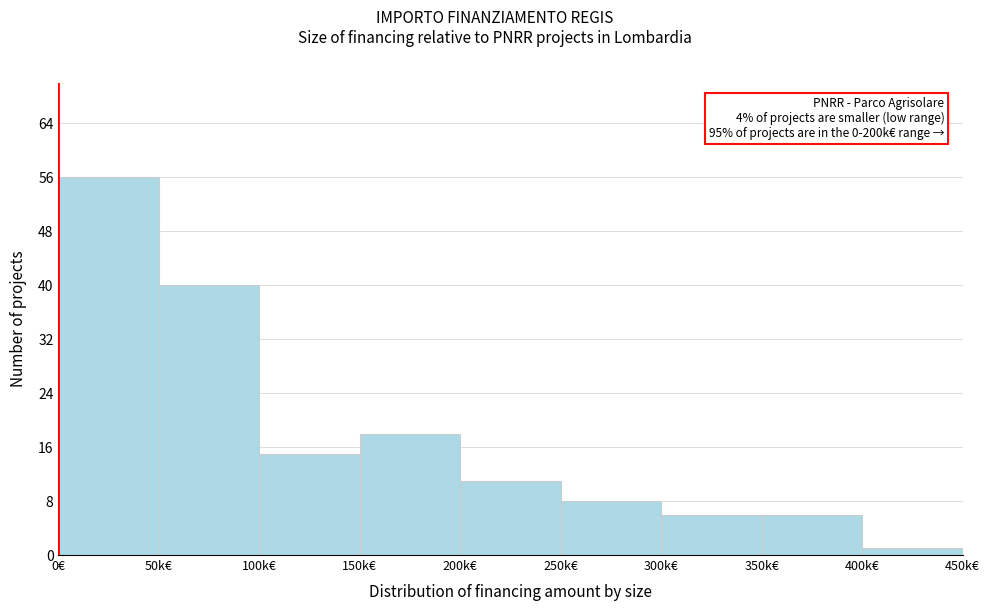

Reading right to left, extract all data points from this chart.

400k€=1	350k€=6	300k€=6	250k€=8	200k€=11	150k€=18	100k€=15	50k€=40	0€=56